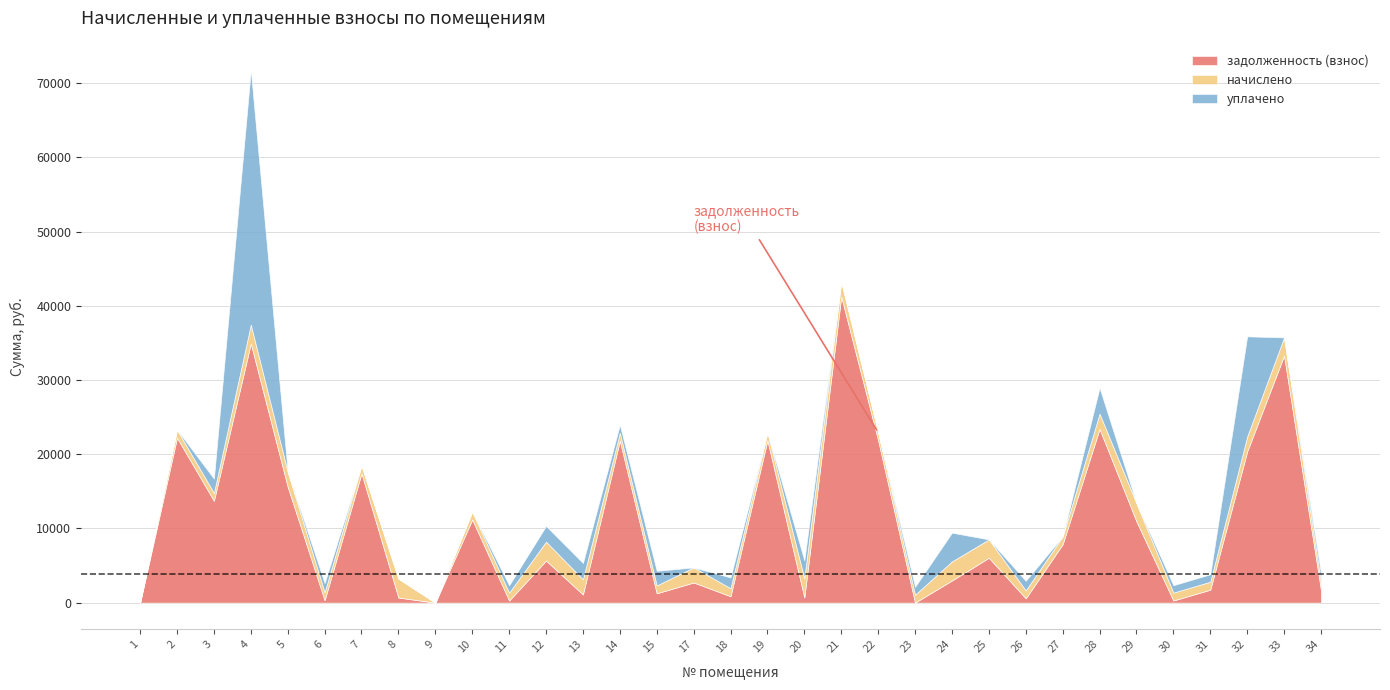

How many times do начислено and задолженность (взнос) cross each other?

17